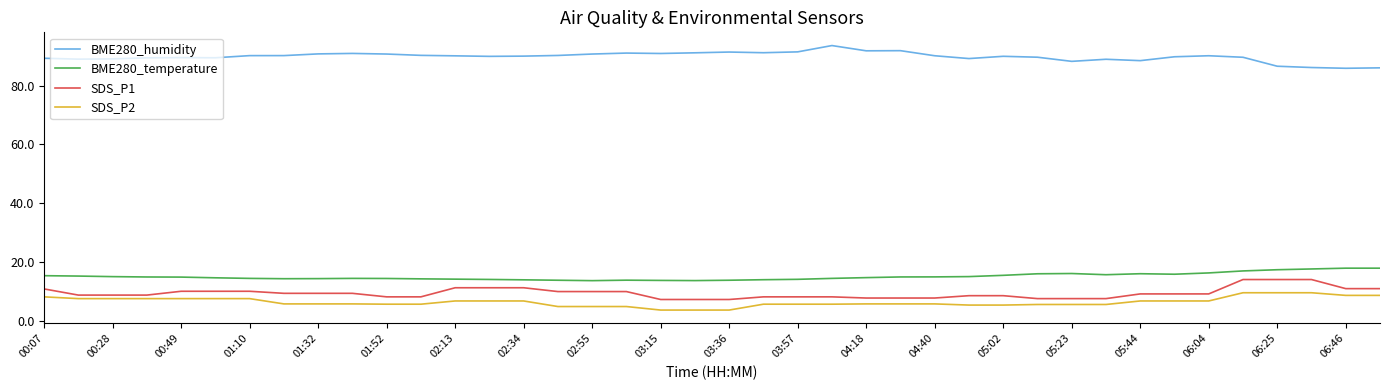

What is the maximum value for SDS_P2?

9.5